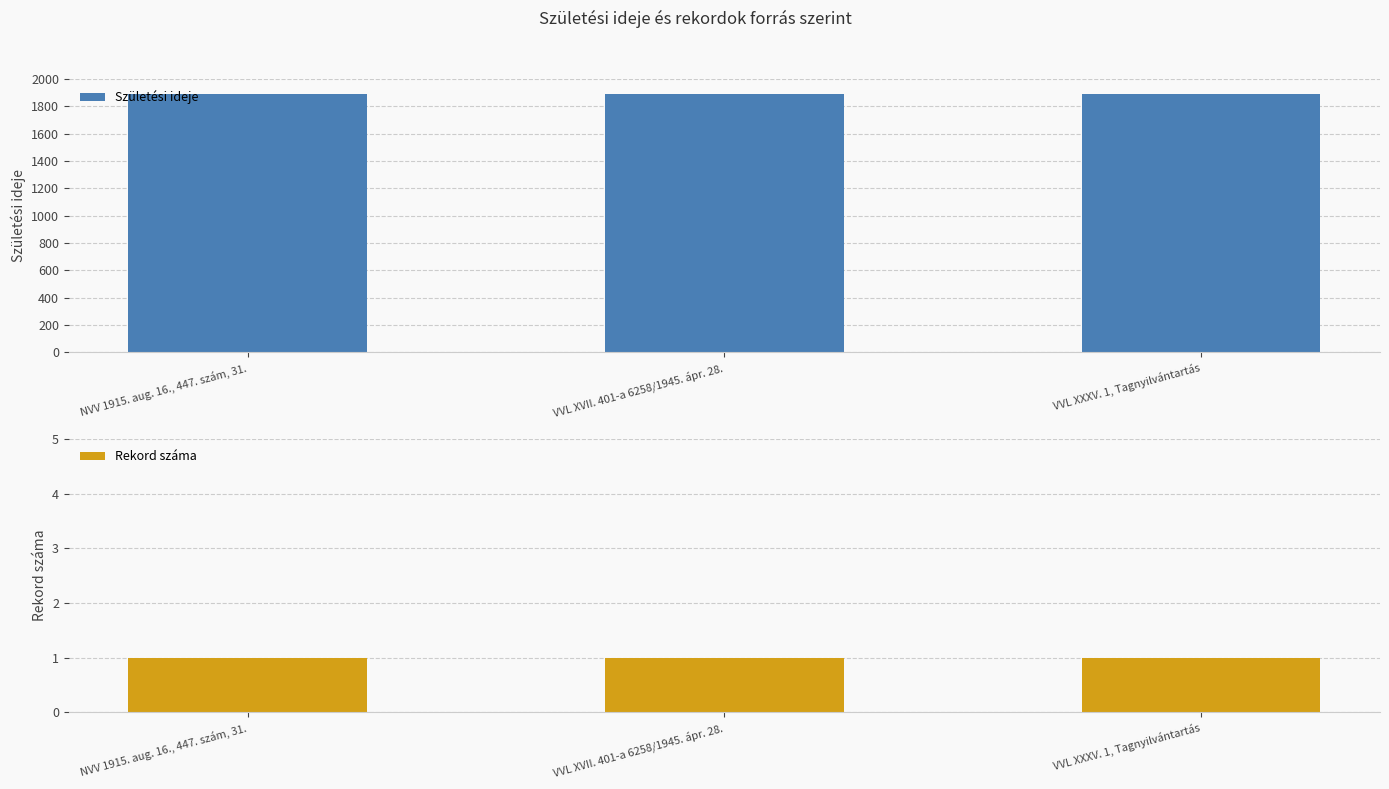

What are all the series names shown in the legend?

Születési ideje, Rekord száma